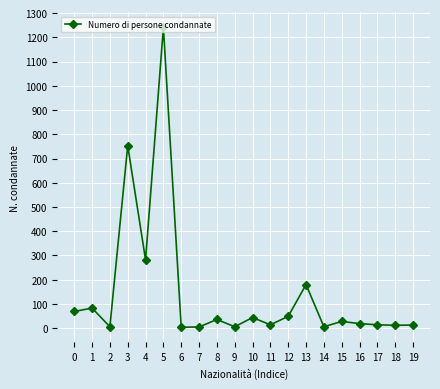

What is the maximum value shown in the chart?

1241